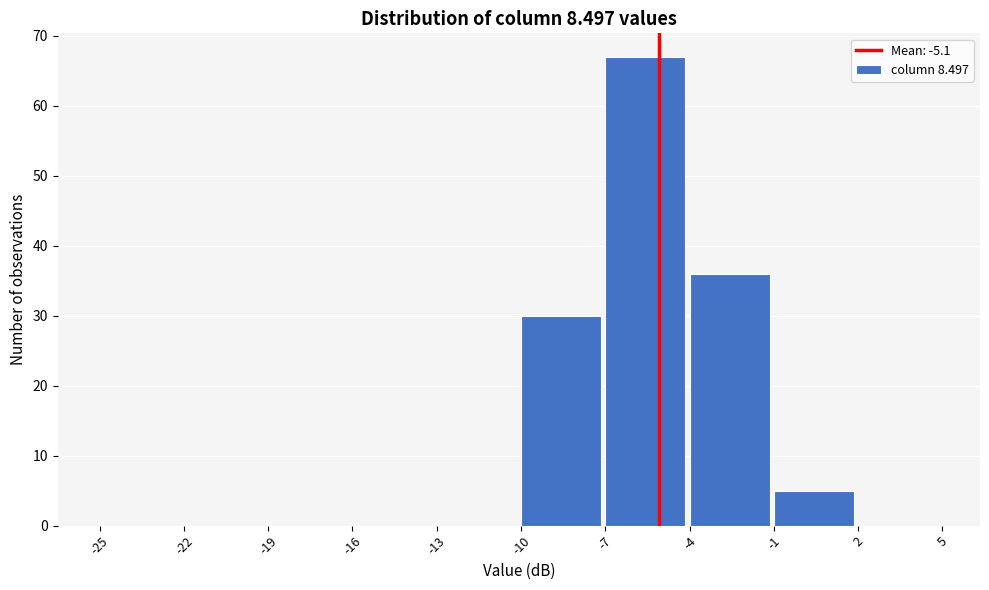

What is the height of the bar covering -1 to 2 on the x-axis? The values are not printed on the chart, so give them approximately, as read against the axis.

5